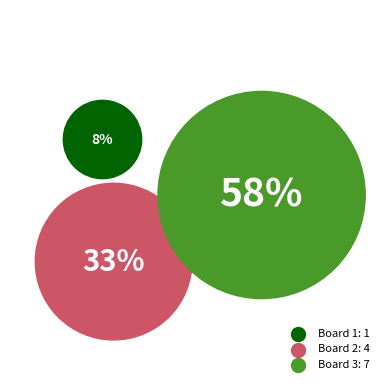

To the nearest percent, what is the average slice percentage?

33%